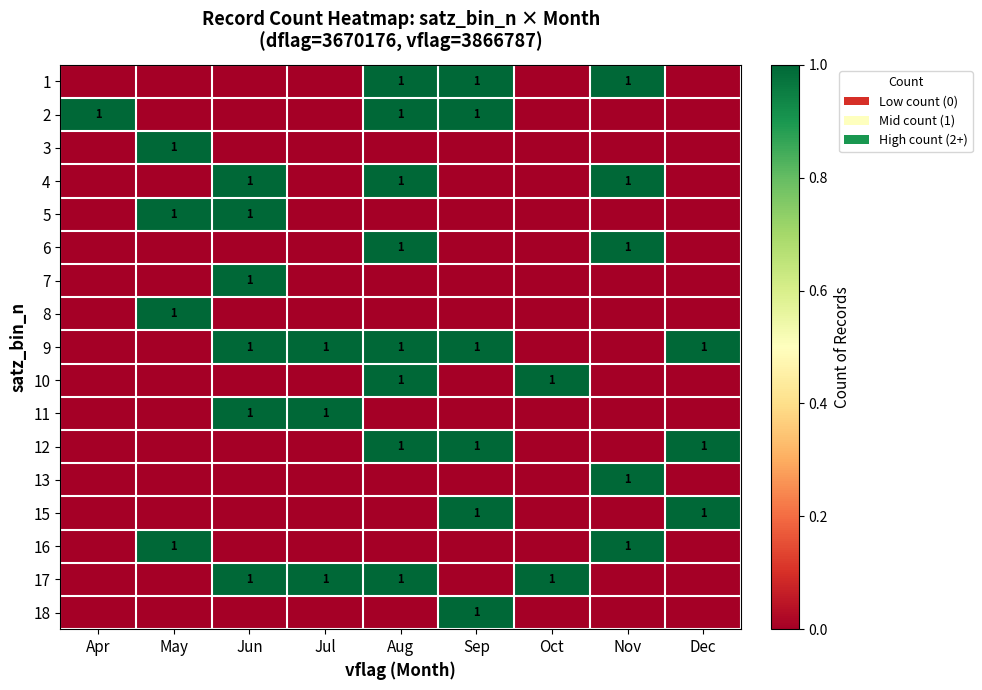

The 11 series shows 2 at Jun. True or false?

False